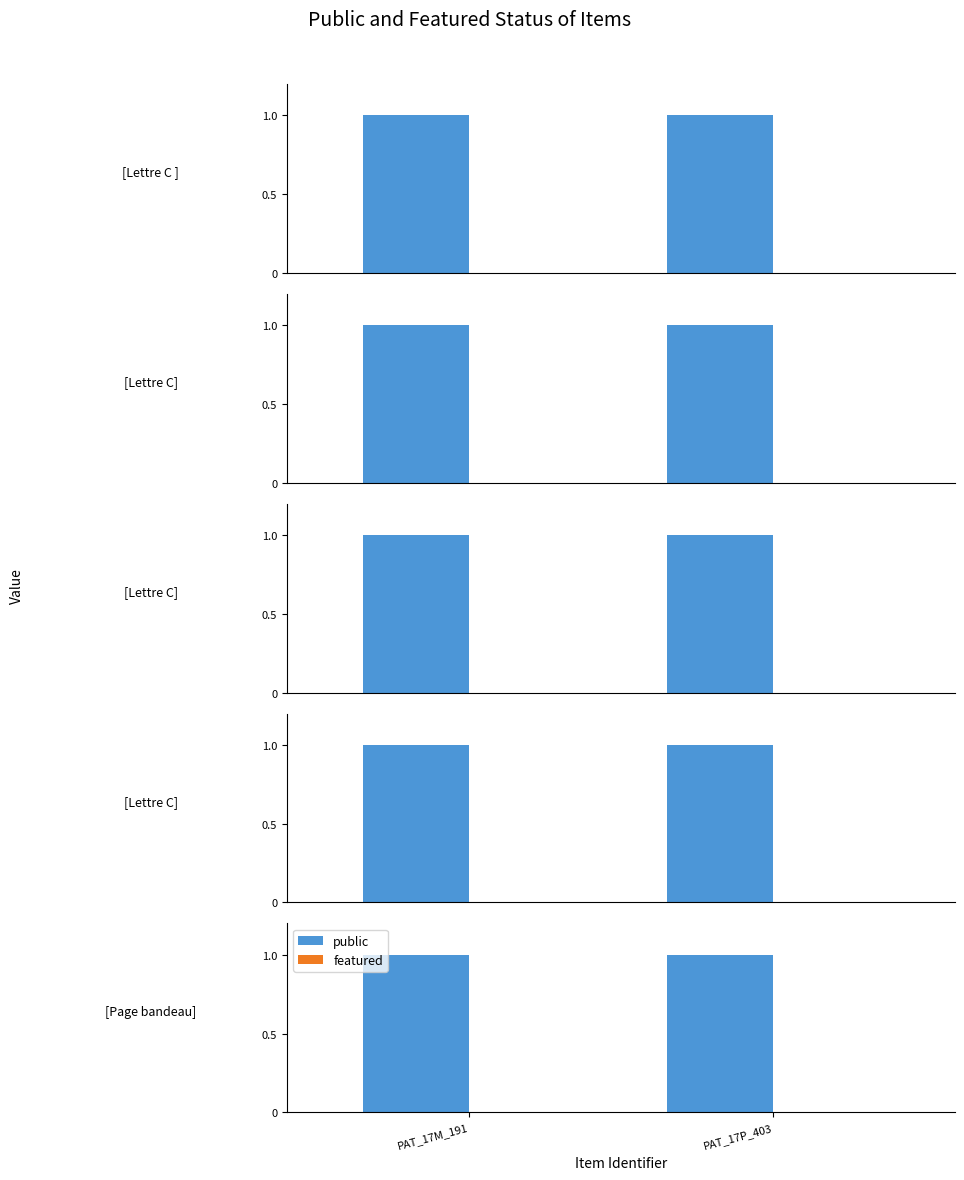

What is the minimum value for public?

1